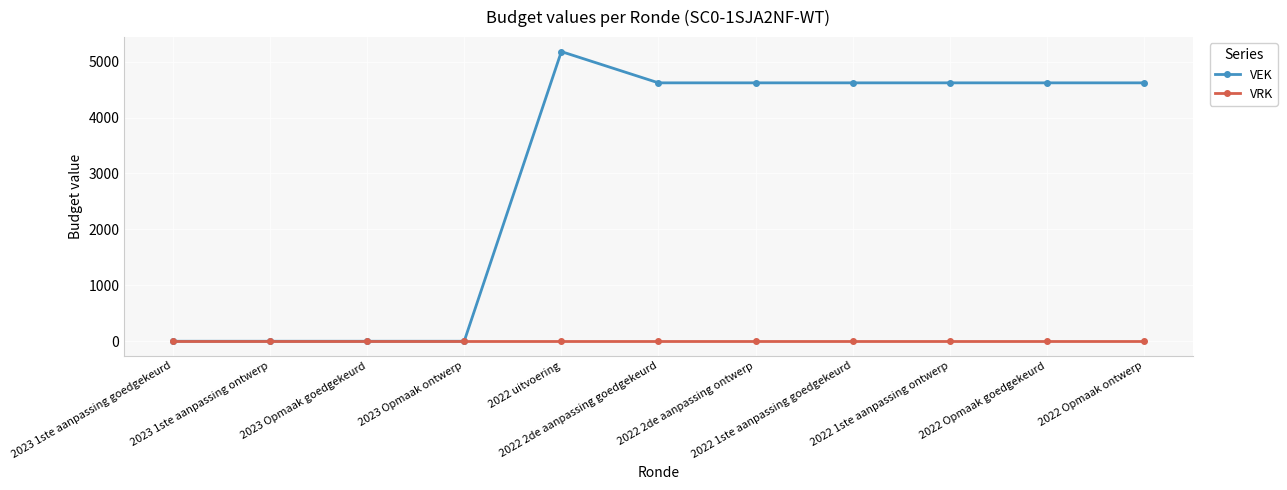

Rank the series by their average value, from lowest to highest.

VRK, VEK